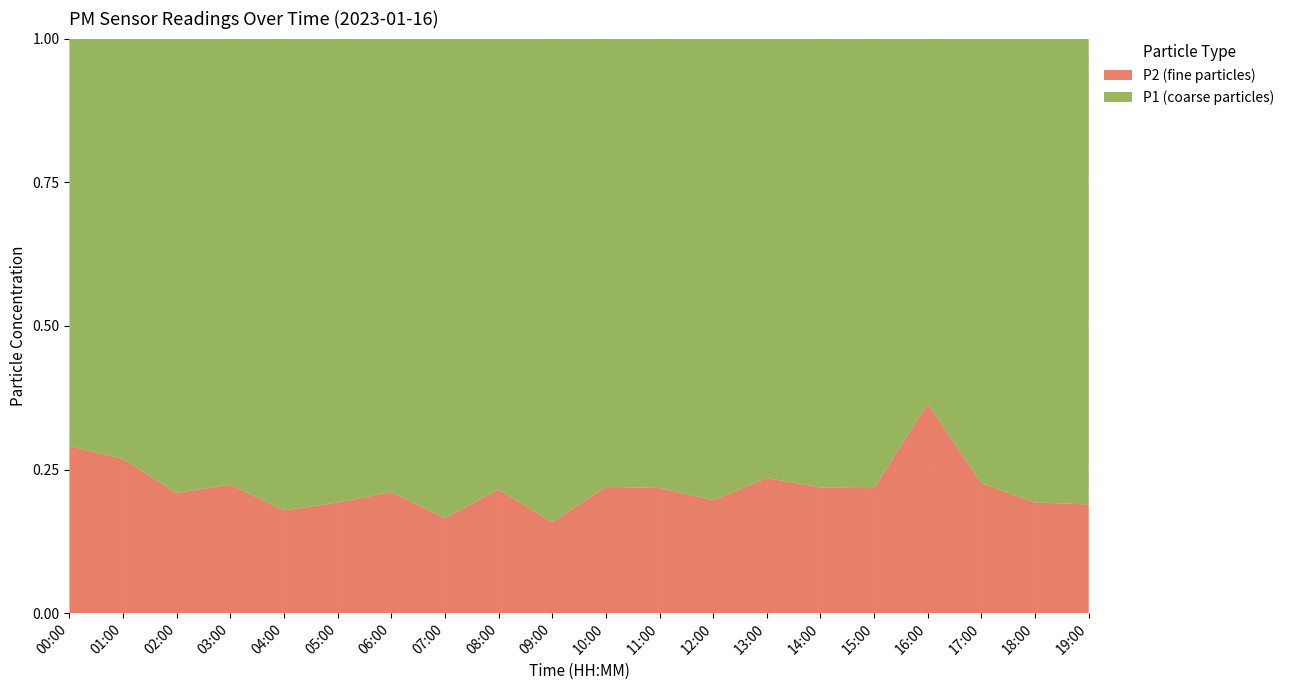

Reading right to left, what are all the values shown in this chart?

P1: 5.8	5.5	5.1	2.4	5.3	4.7	4.3	4.7	7.2	5.0	8.5	7.7	7.2	8.2	9.2	8.4	7.3	4.7	5.5	3.9
P2: 1.4	1.3	1.5	1.4	1.5	1.3	1.3	1.1	2.0	1.4	1.6	2.1	1.4	2.2	2.2	1.8	2.1	1.2	2.0	1.6